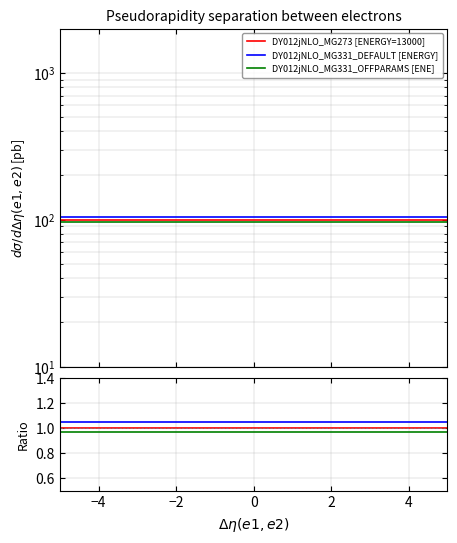

True or false: DY012jNLO_MG331_OFFPARAMS [ENE] and DY012jNLO_MG273 [ENERGY=13000] cross at least once.

False